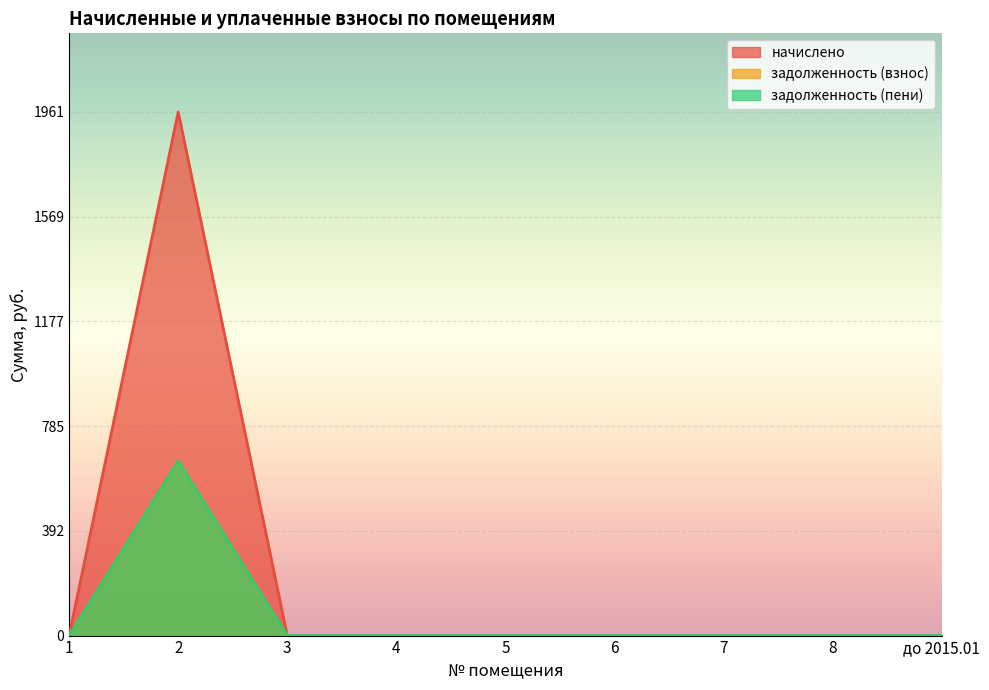

Reading left to right, extract all data points from this chart.

начислено: 1=0.0	2=1961.3	3=0.0	4=0.0	5=0.0	6=0.0	7=0.0	8=0.0	до 2015.01=0.0
задолженность (взнос): 1=0.0	2=653.8	3=0.0	4=0.0	5=0.0	6=0.0	7=0.0	8=0.0	до 2015.01=0.0
задолженность (пени): 1=0.0	2=653.8	3=0.0	4=0.0	5=0.0	6=0.0	7=0.0	8=0.0	до 2015.01=0.0